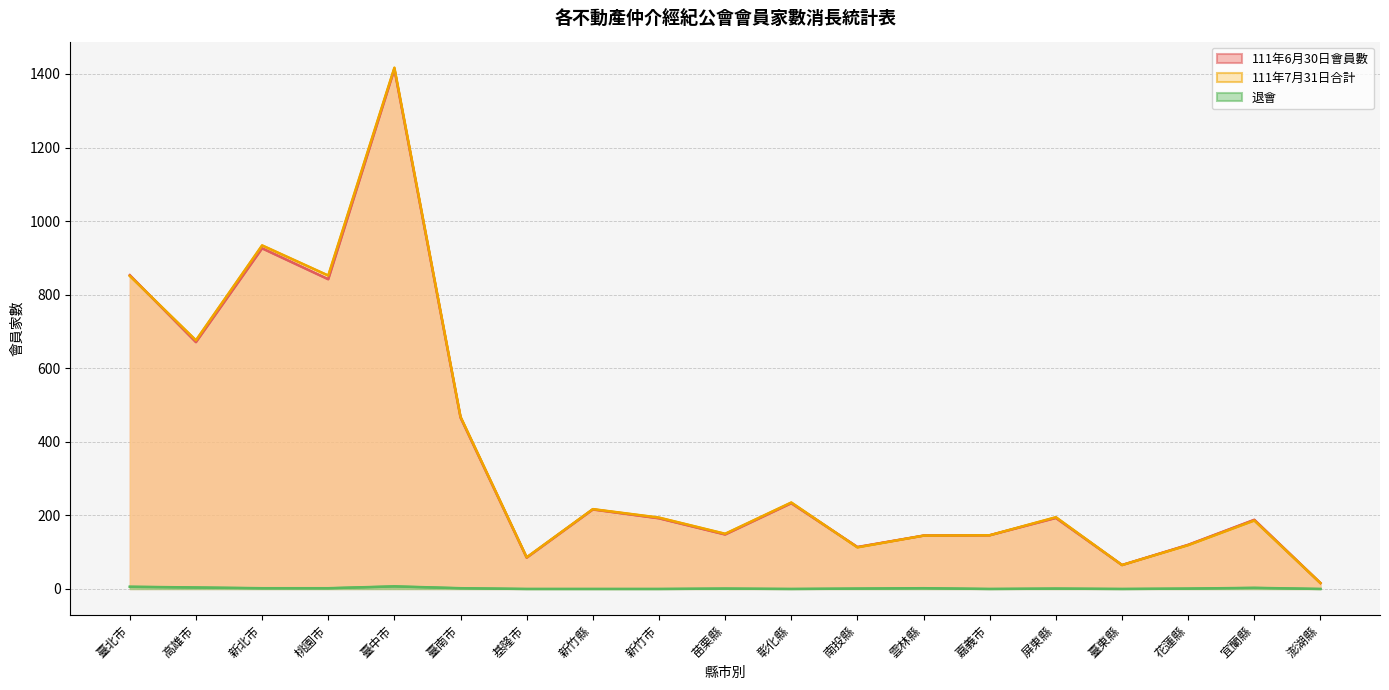

How many lines are shown in the chart?

3